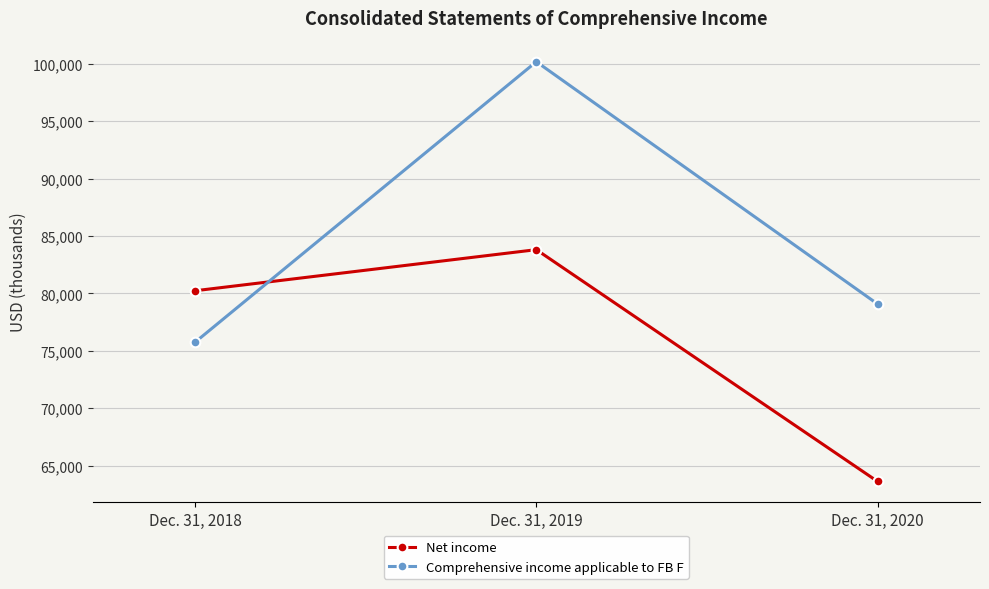

Reading right to left, list all the values displayed in this chart.

Net income: 63629	83814	80236
Comprehensive income applicable to FB F: 79078	100179	75752